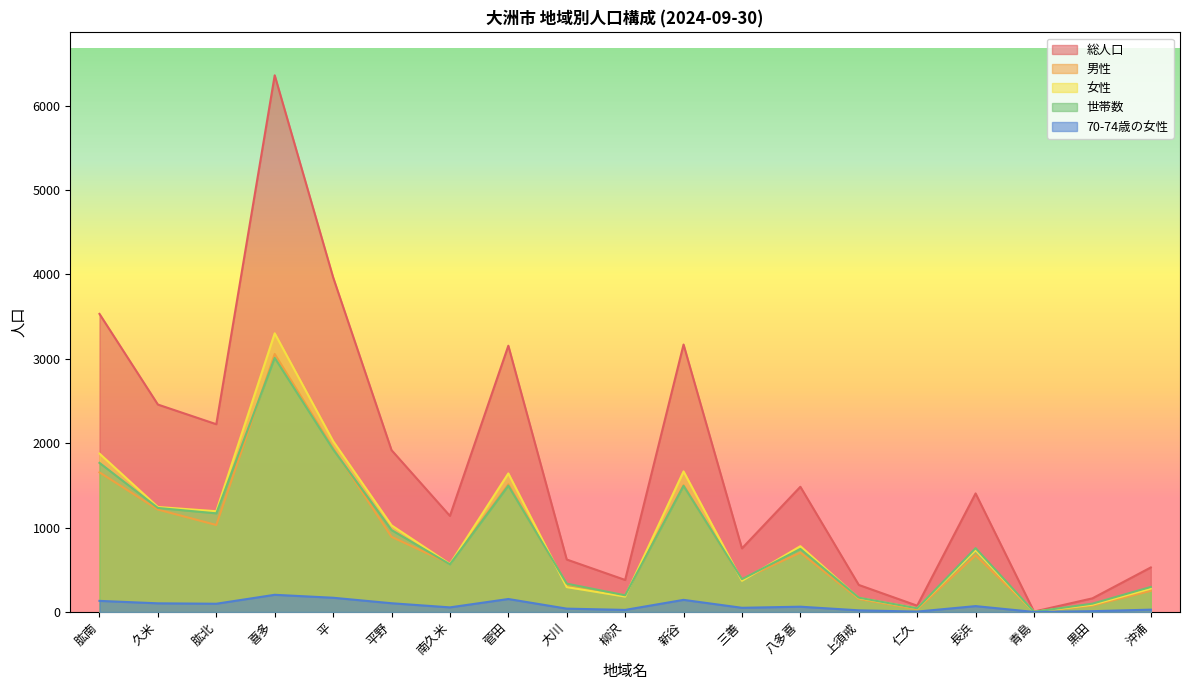

At how many categories does at least one series exceed 1382?

10